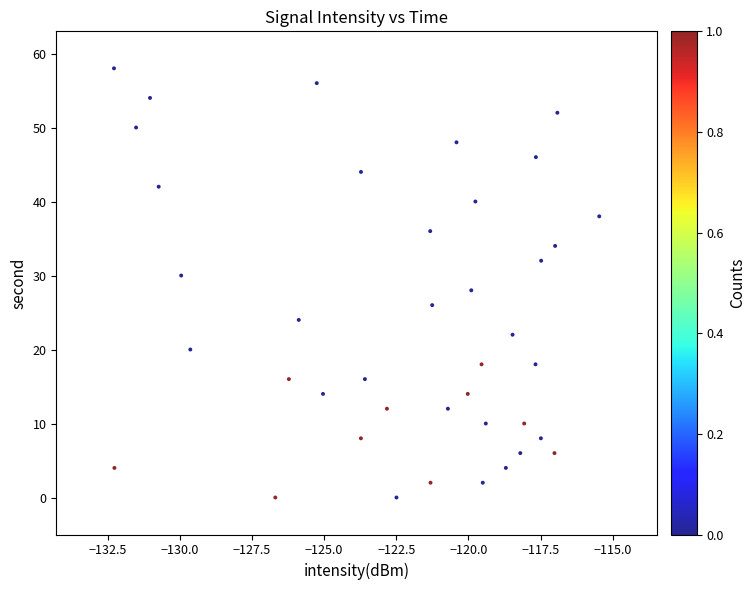

Count the number of points in this scatter plot.

40